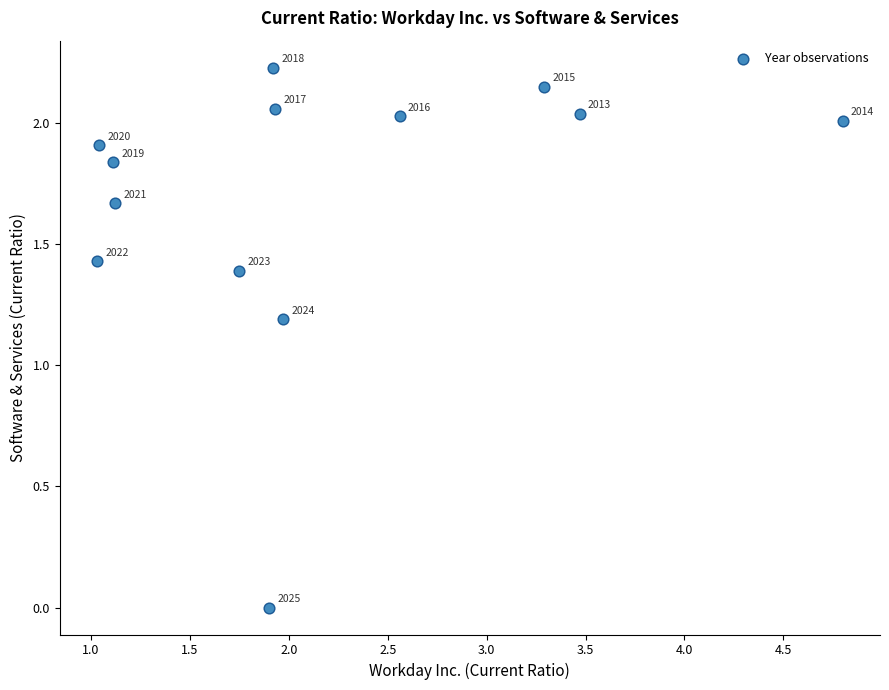

What Y value in the scatter plot is closest to 1?

1.2